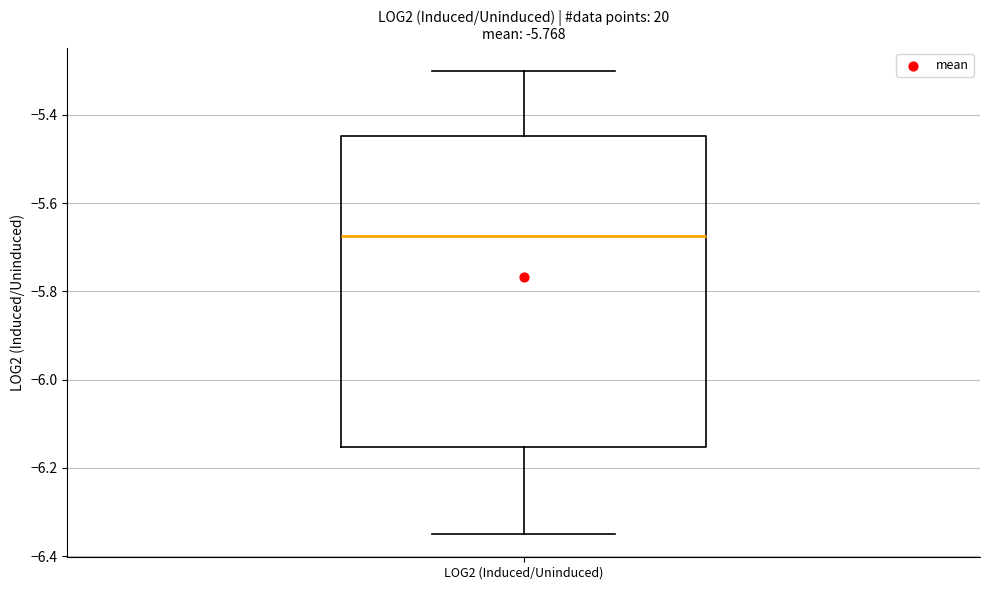

Read this box plot against the y-axis: the position of the median line, the range covered by the box, and the ends of both whiskers. The values are not printed on the chart, so give them approximately, as read against the axis.

median -5.68, box -6.16 to -5.44, whiskers -6.34 to -5.30